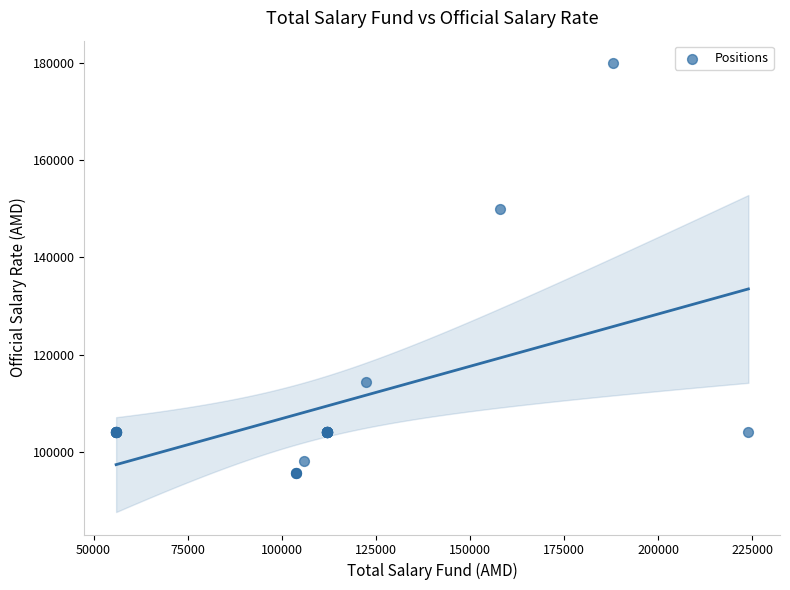

What Y value in the scatter plot is closest to 137850?

150000